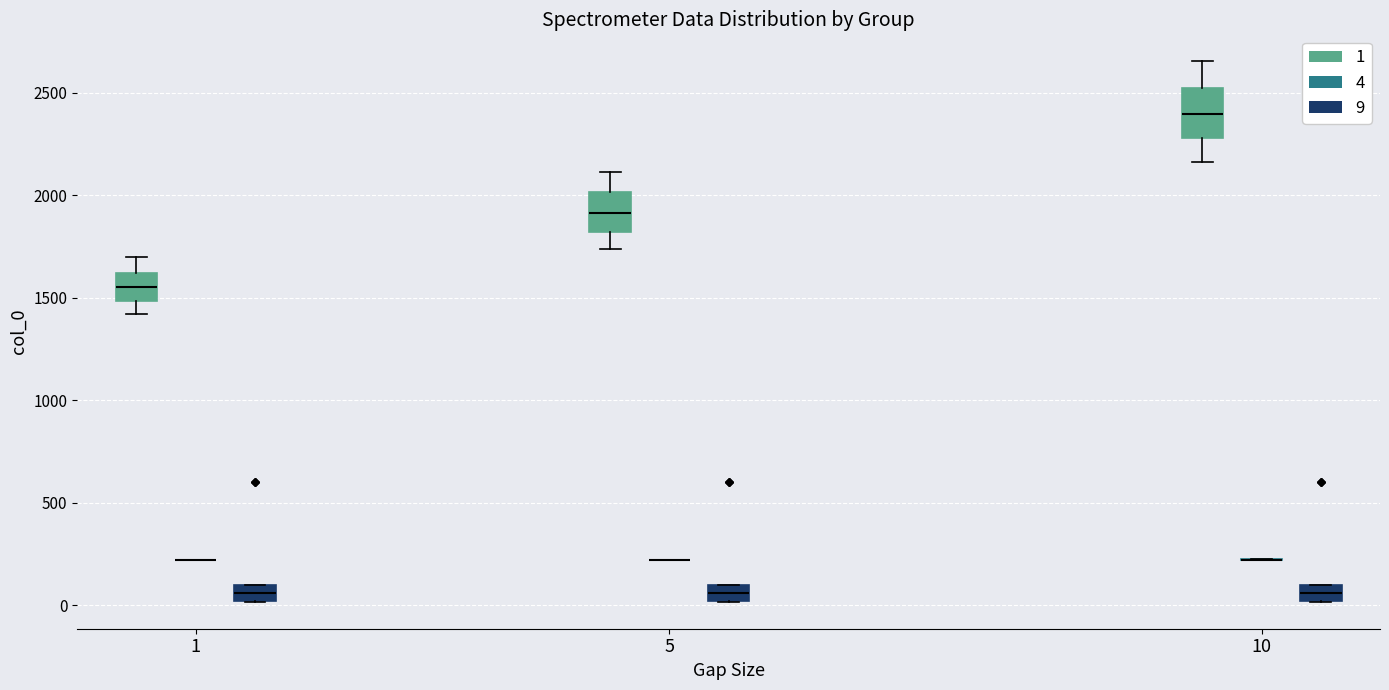

Reading left to right, transcribe this box plot: for each box, give where its median line is, the range the box spans, and where its two whiskers end, as read against the y-axis. The values are not printed on the chart, so give them approximately, as read against the axis.

1 (1): median 1550, box 1500 to 1600, whiskers 1400 to 1700
1 (4): box collapsed to a line at 200, whiskers 200 to 200
1 (9): median 50, box 0 to 100, whiskers 0 to 100
5 (1): median 1900, box 1800 to 2000, whiskers 1750 to 2100
5 (4): box collapsed to a line at 200, whiskers 200 to 200
5 (9): median 50, box 0 to 100, whiskers 0 to 100
10 (1): median 2400, box 2300 to 2500, whiskers 2150 to 2650
10 (4): box collapsed to a line at 200, whiskers 200 to 200
10 (9): median 50, box 0 to 100, whiskers 0 to 100